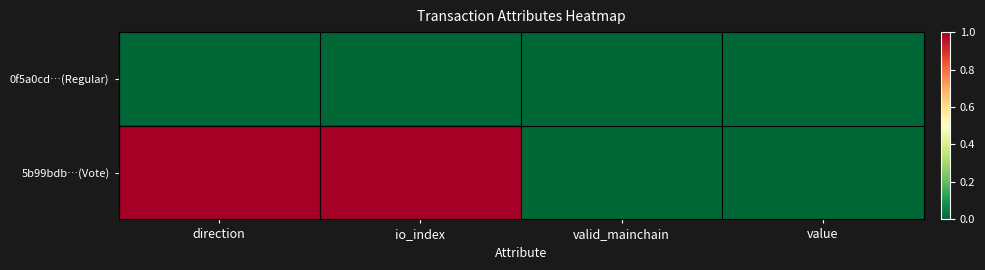

How many series are shown in this chart?

2